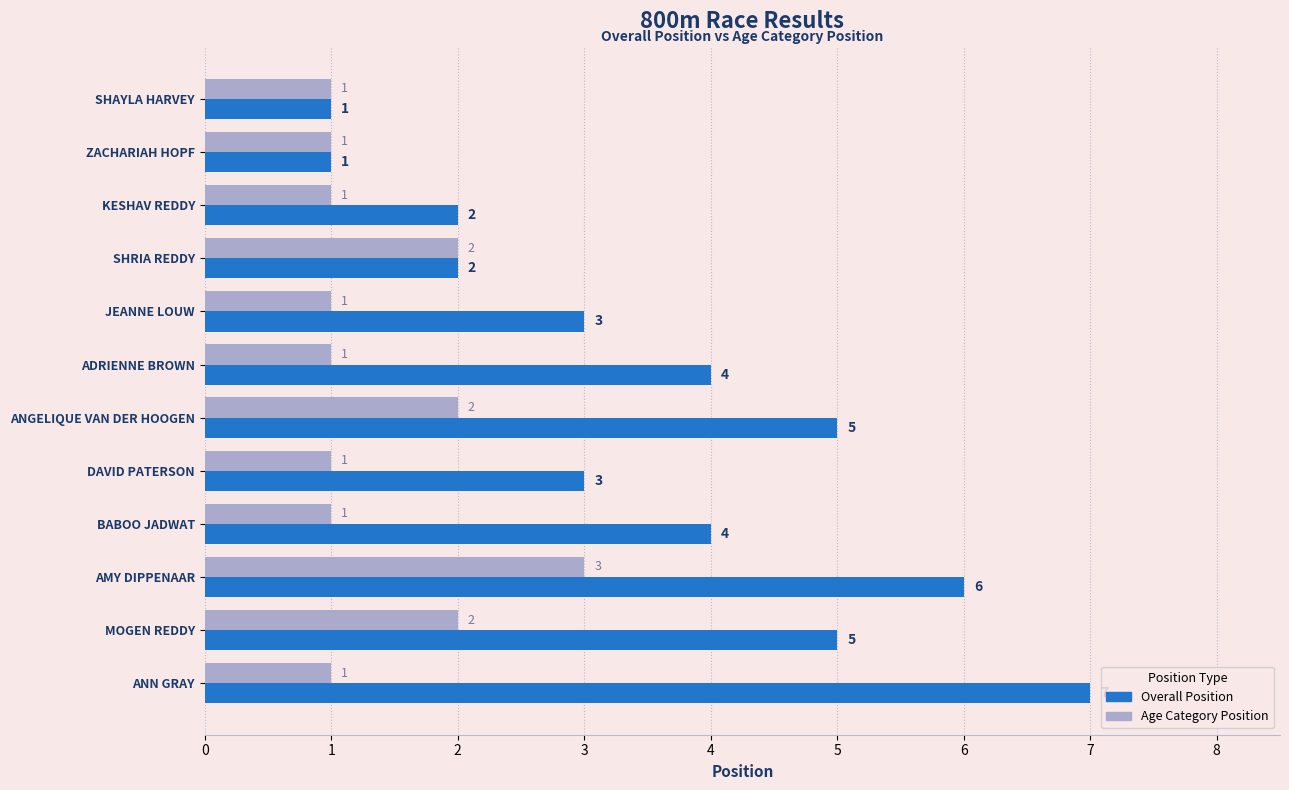

True or false: Overall Position has a value of 6 at ADRIENNE BROWN.

False